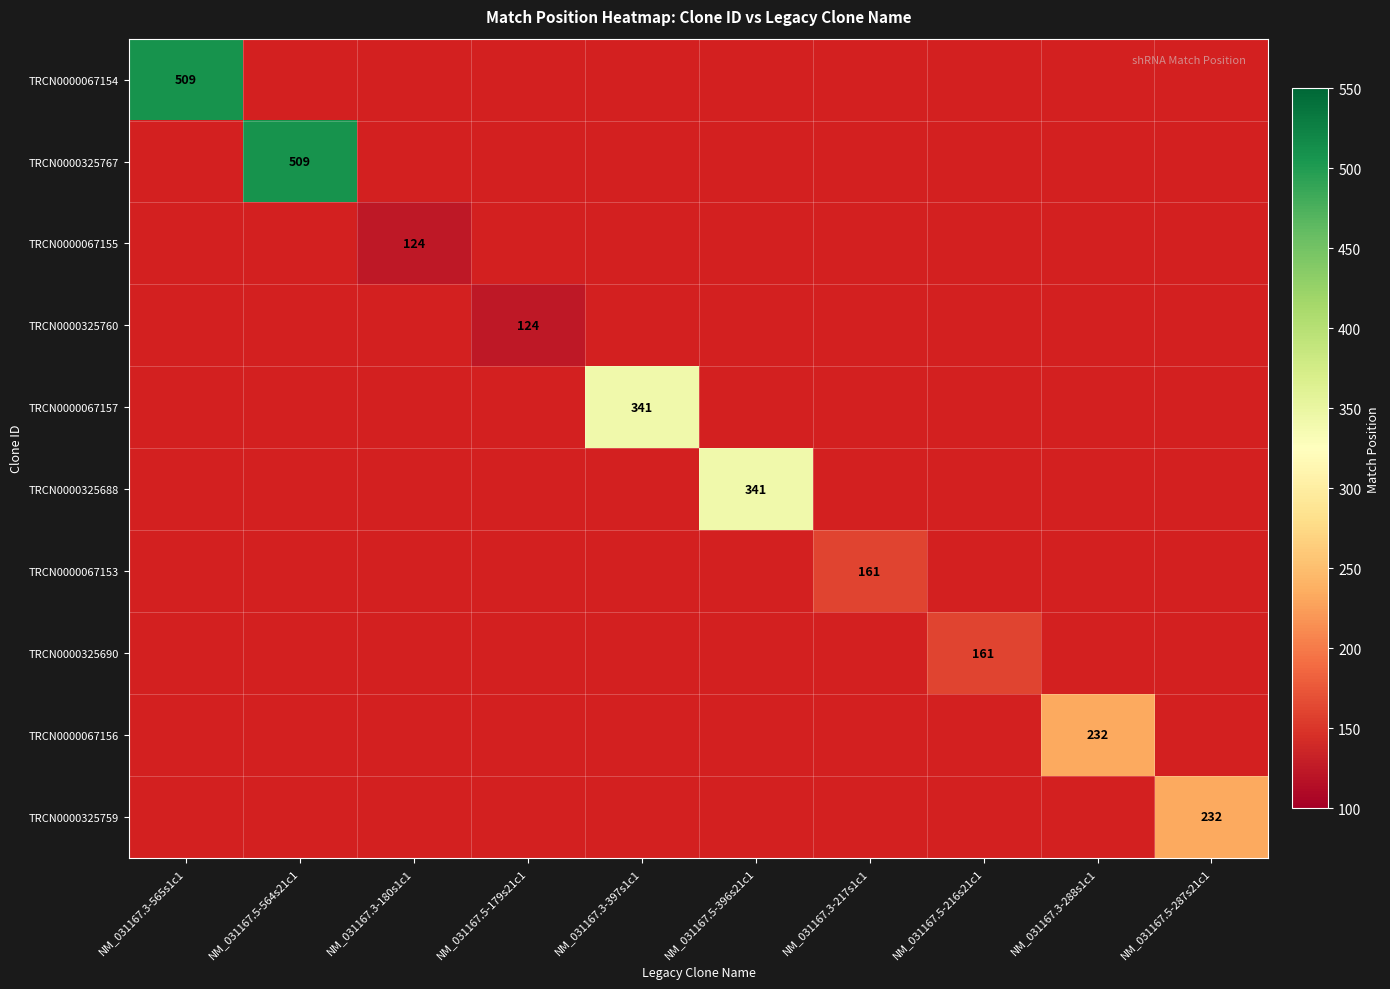

Count the number of data series in this chart.

10